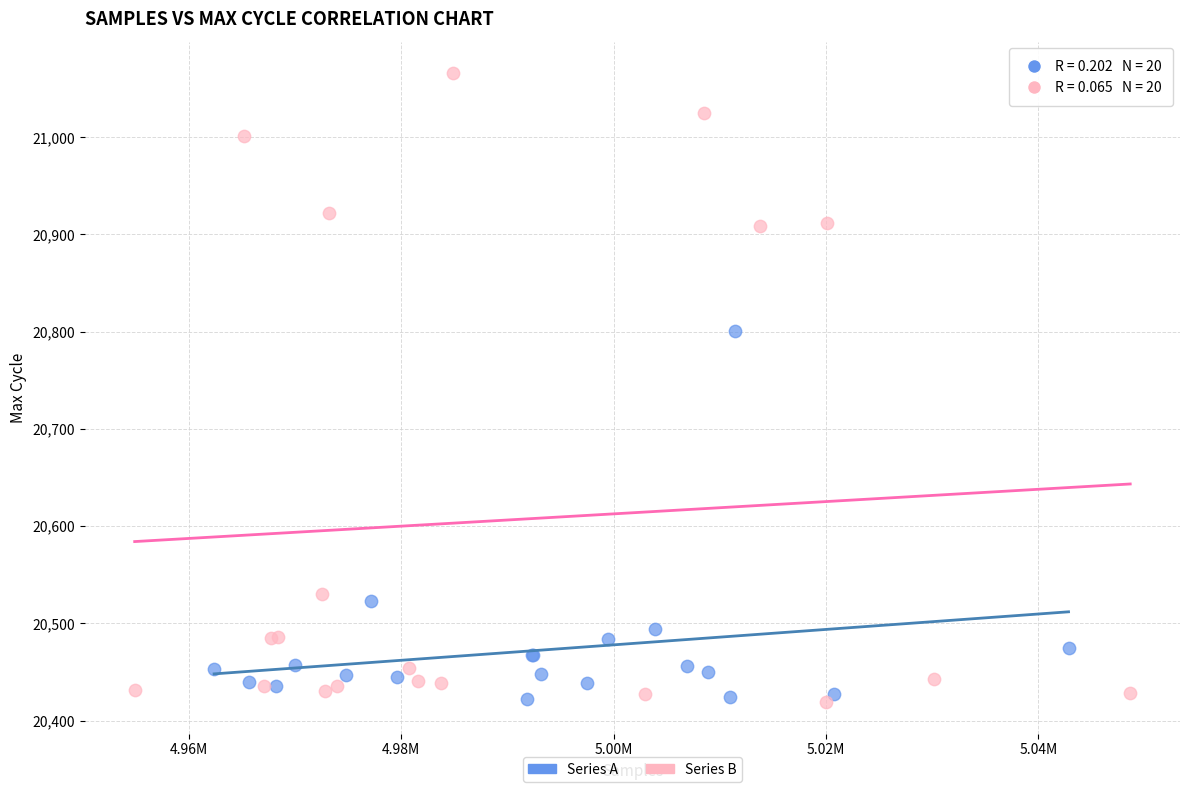

Which series reaches the maximum Y coordinate?

Series B